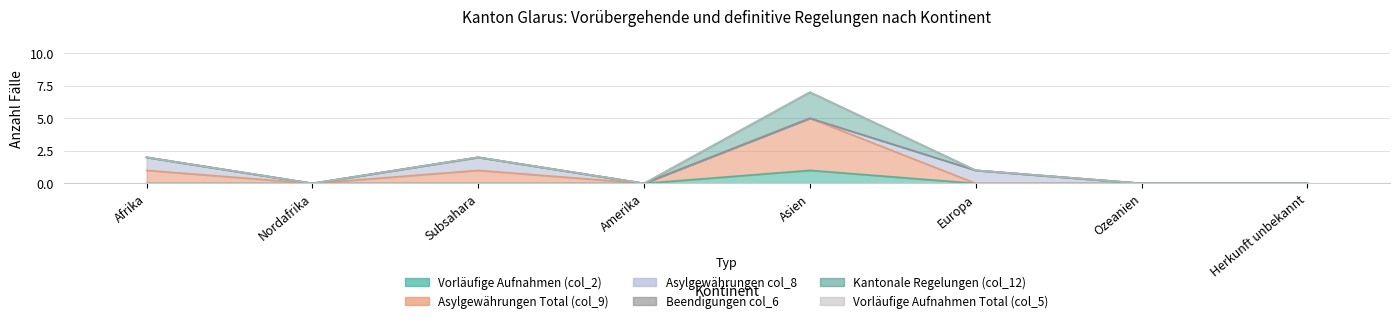

List the series in order of their peak value, highest first.

Asylgewährungen Total (col_9), Kantonale Regelungen (col_12), Vorläufige Aufnahmen (col_2), Asylgewährungen col_8, Beendigungen col_6, Vorläufige Aufnahmen Total (col_5)